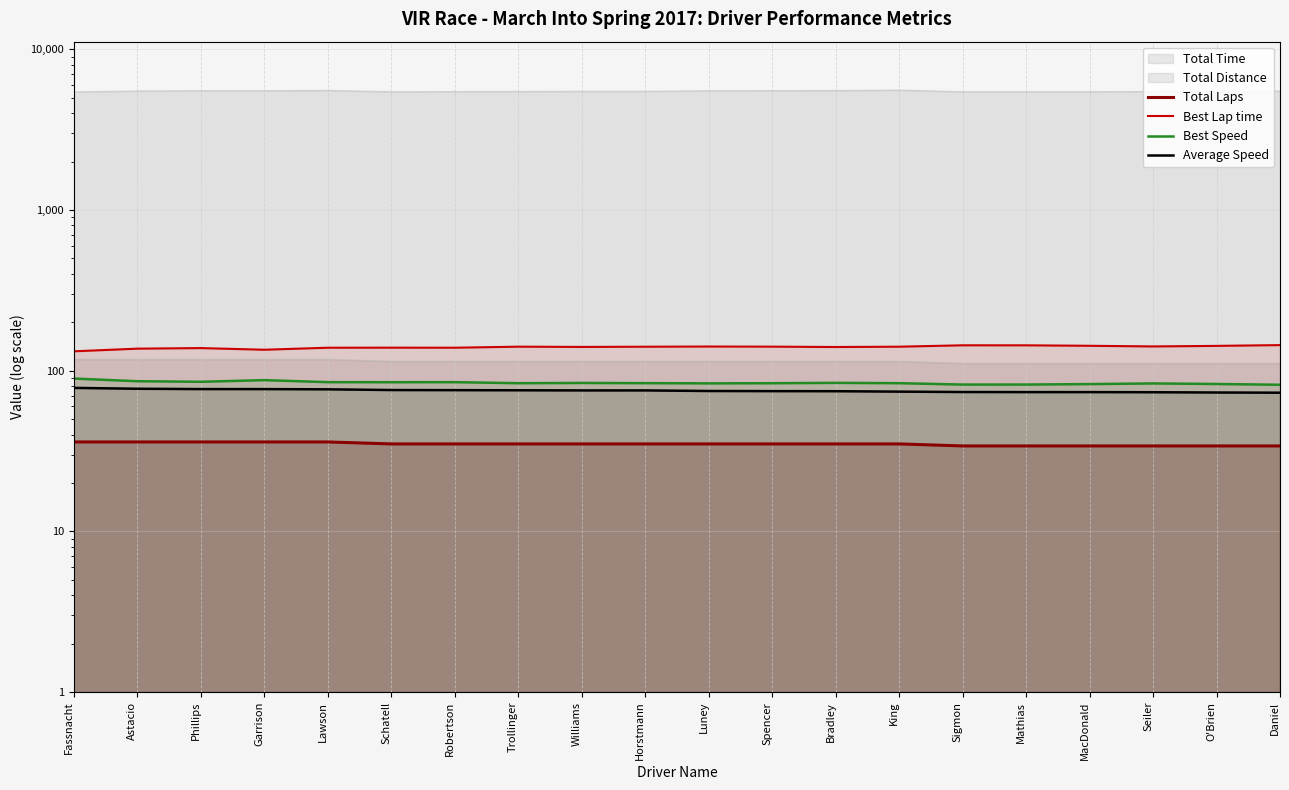

What is the label of the 20th point from the left?

Daniel